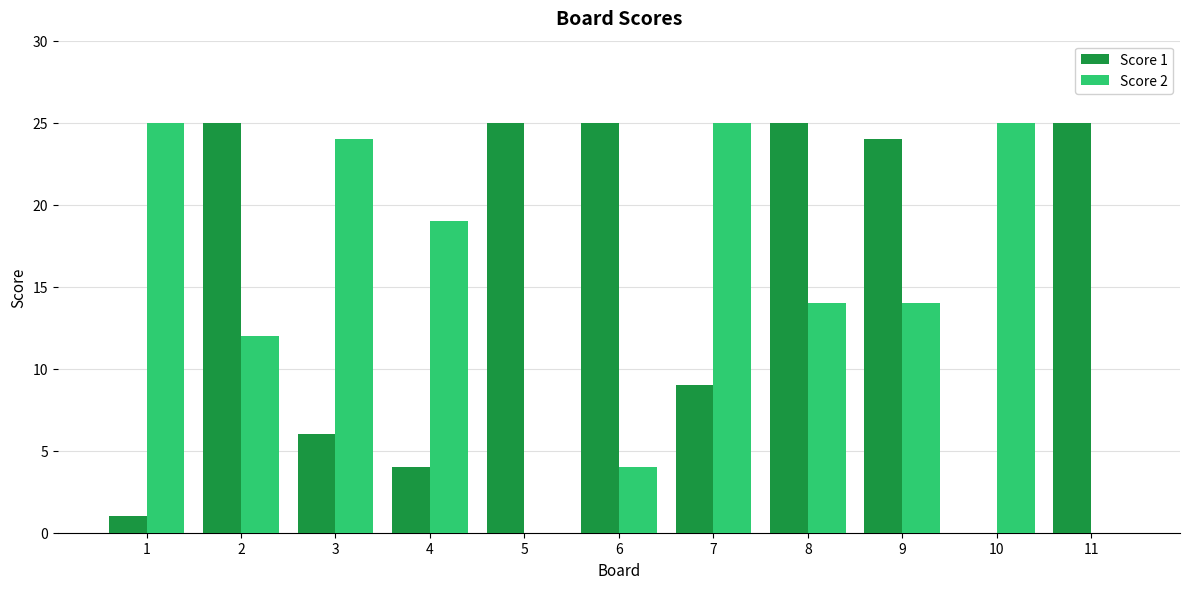

Does the chart contain stacked bars?

No